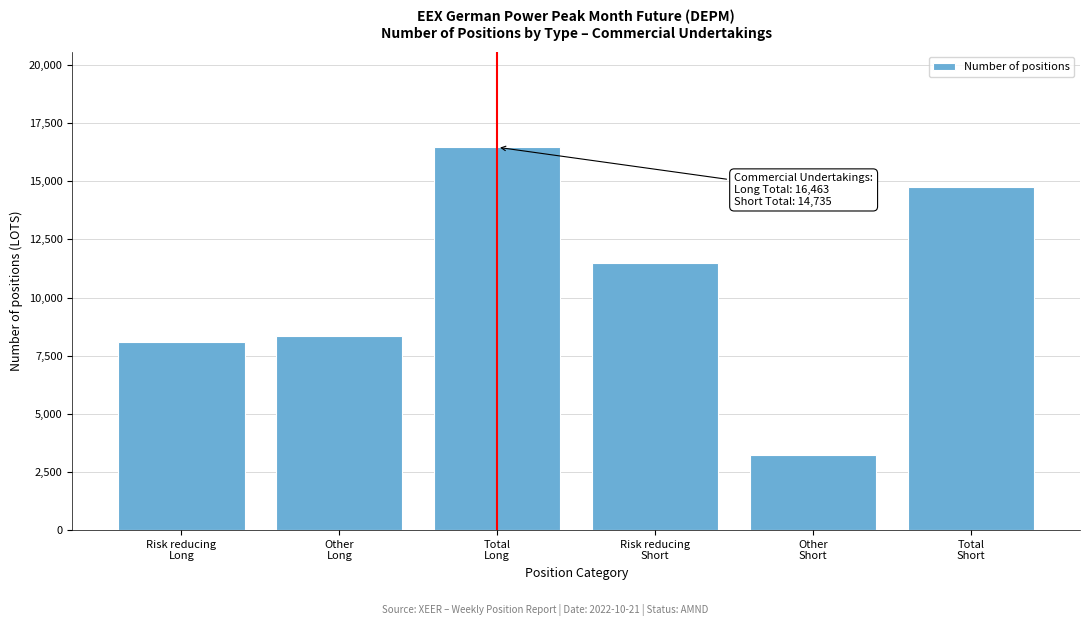

Reading left to right, transcribe all the data shown in this chart.

8104	8359	16463	11499	3236	14735